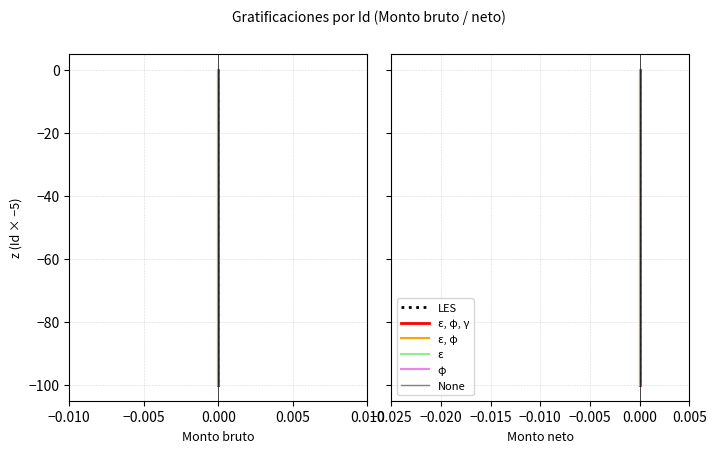

True or false: LES has a value of -149 at 0.000.

False